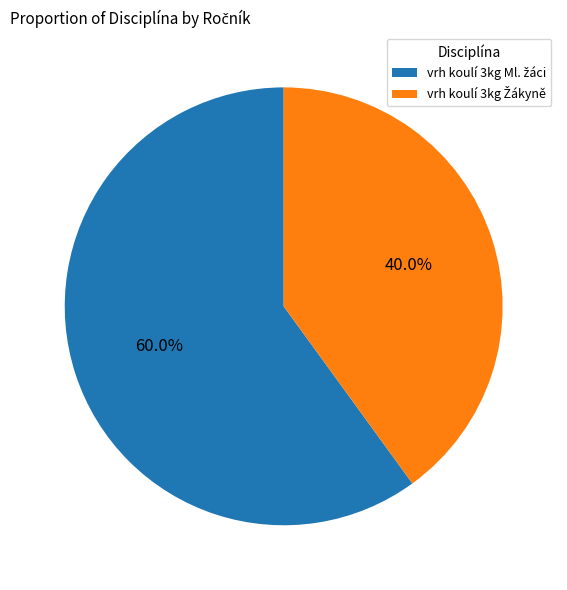

Is there any slice that represents more than half of the pie?

Yes